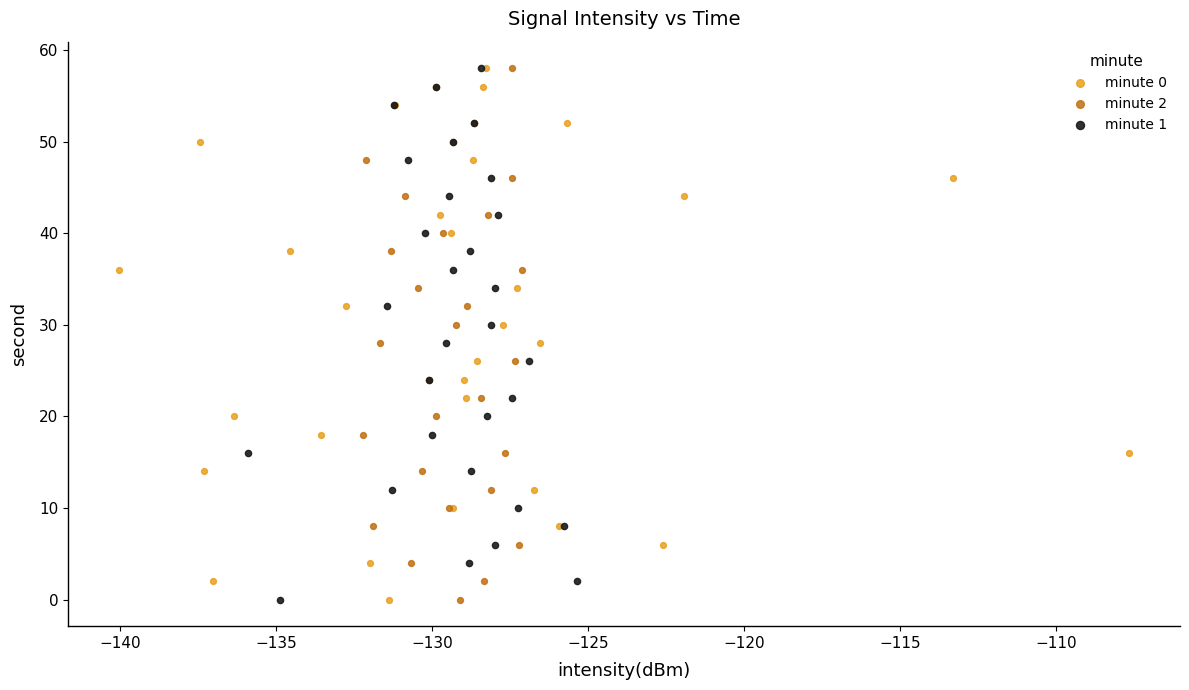

What are all the series names shown in the legend?

minute 0, minute 2, minute 1